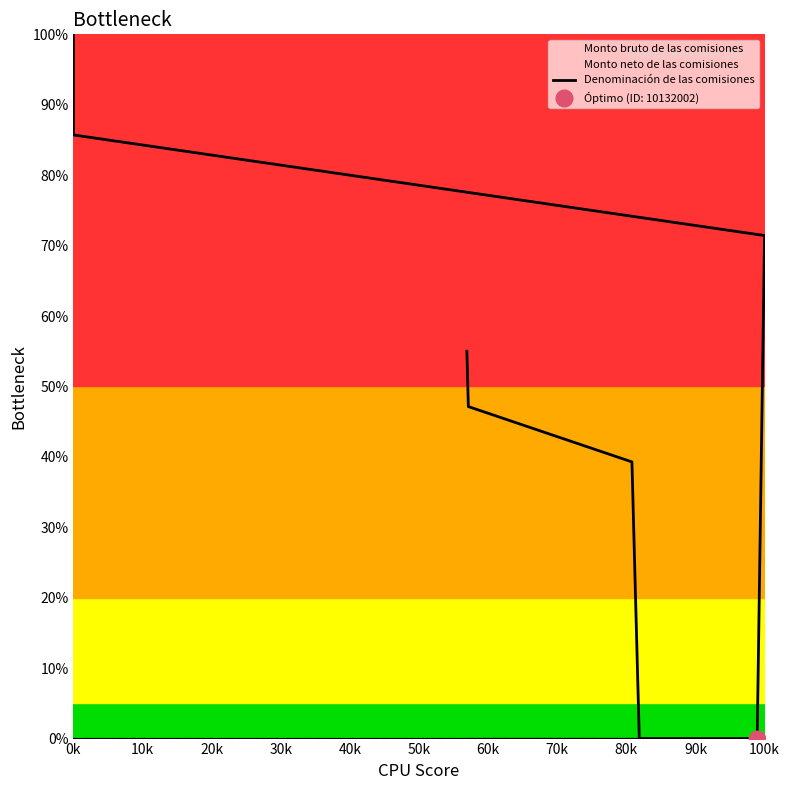

Which category has the highest value across all series?

0k